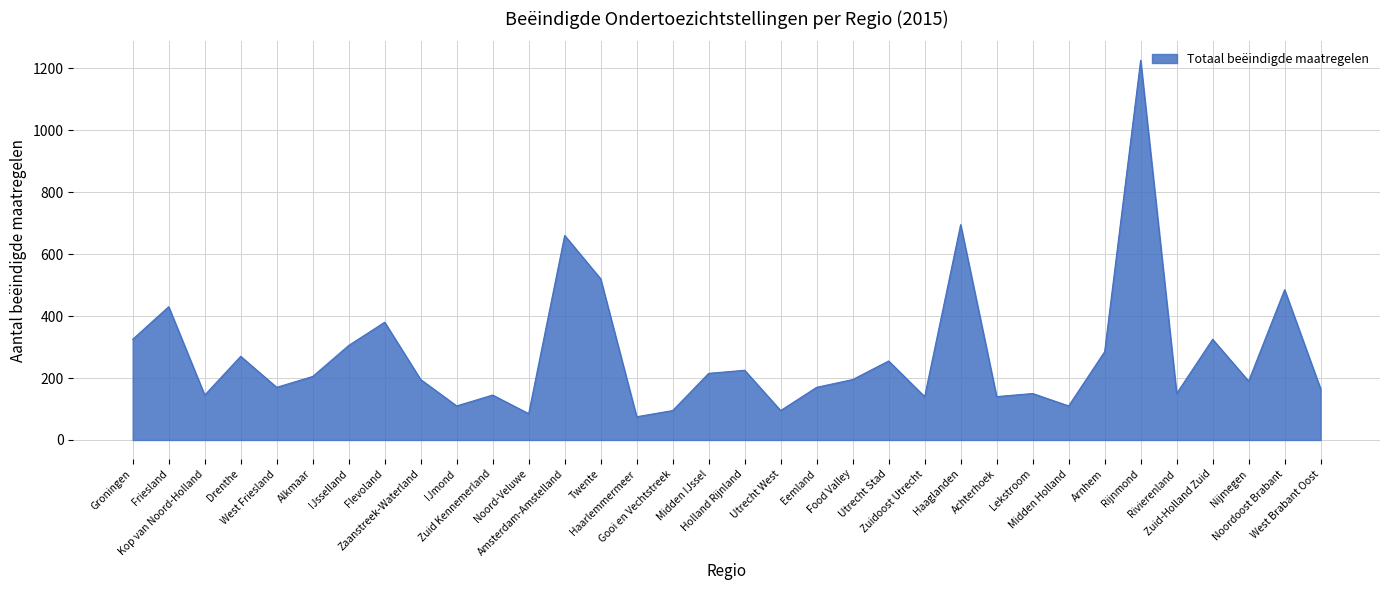

Does the chart display data point markers on the line(s)?

No